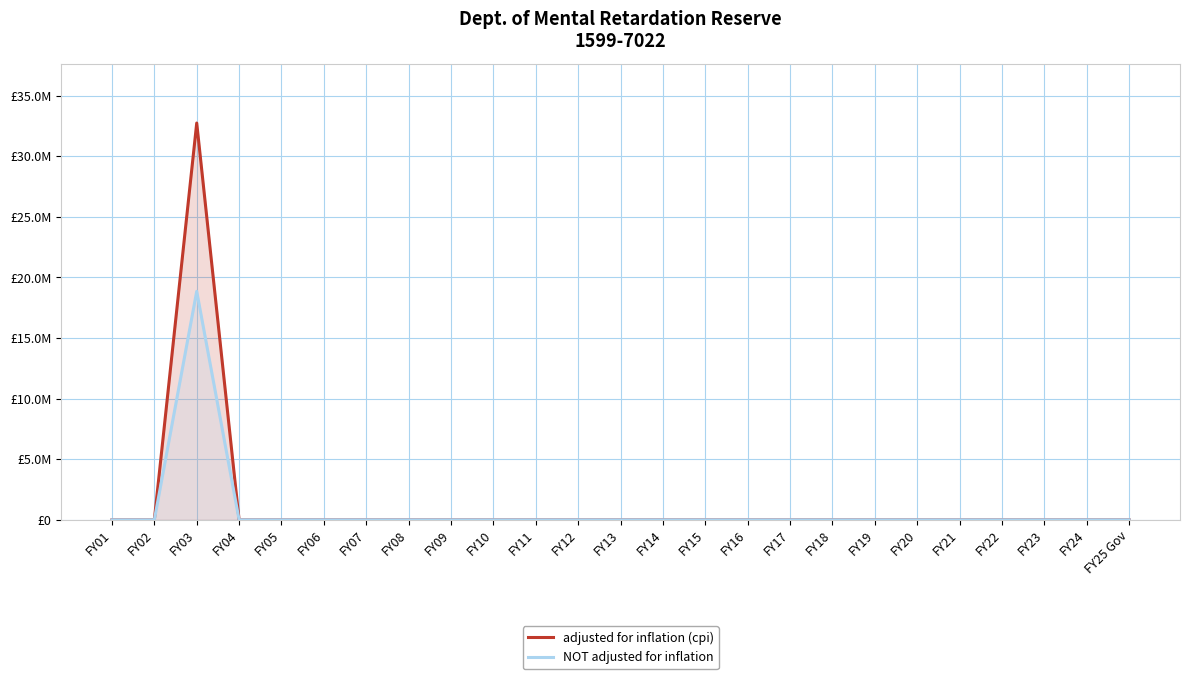

List the series in order of their peak value, lowest first.

NOT adjusted for inflation, adjusted for inflation (cpi)